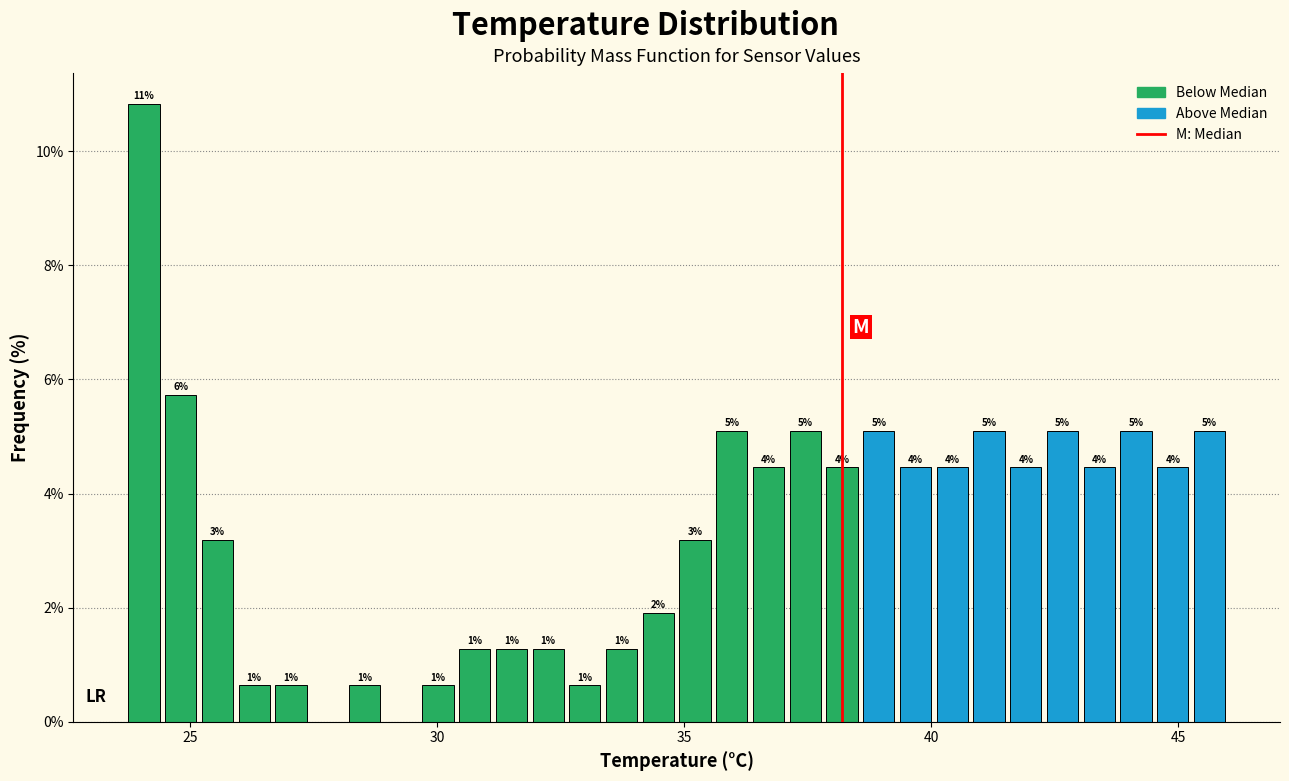

Around what value on the x-axis is the tallest bar? Give the approximate position of its centre, as read against the axis.

24.0